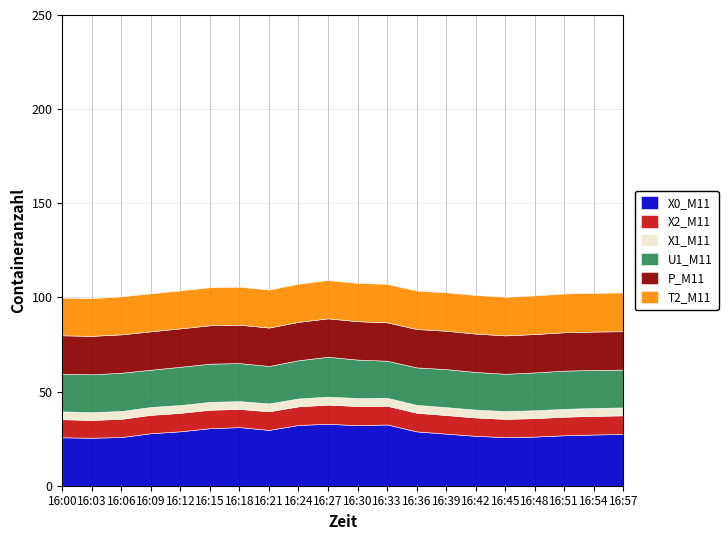

What are all the series names shown in the legend?

X0_M11, X2_M11, X1_M11, U1_M11, P_M11, T2_M11